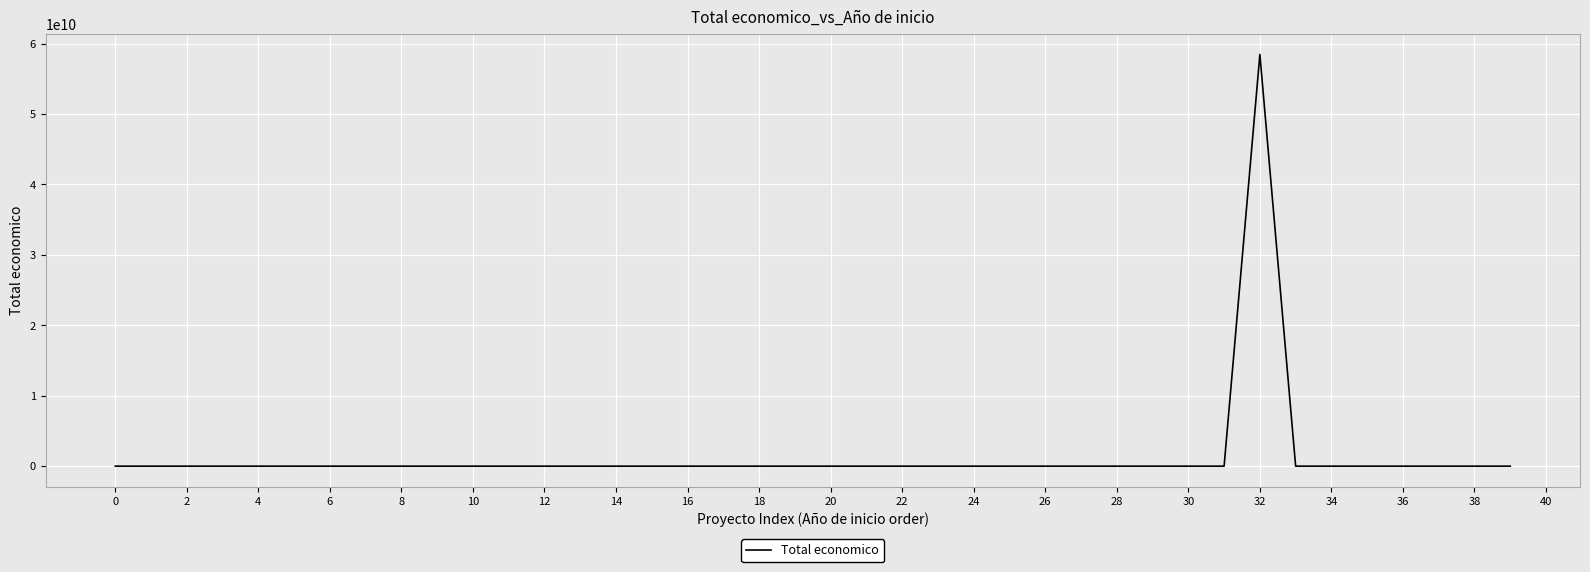

What is the maximum value shown in the chart?

58462941715